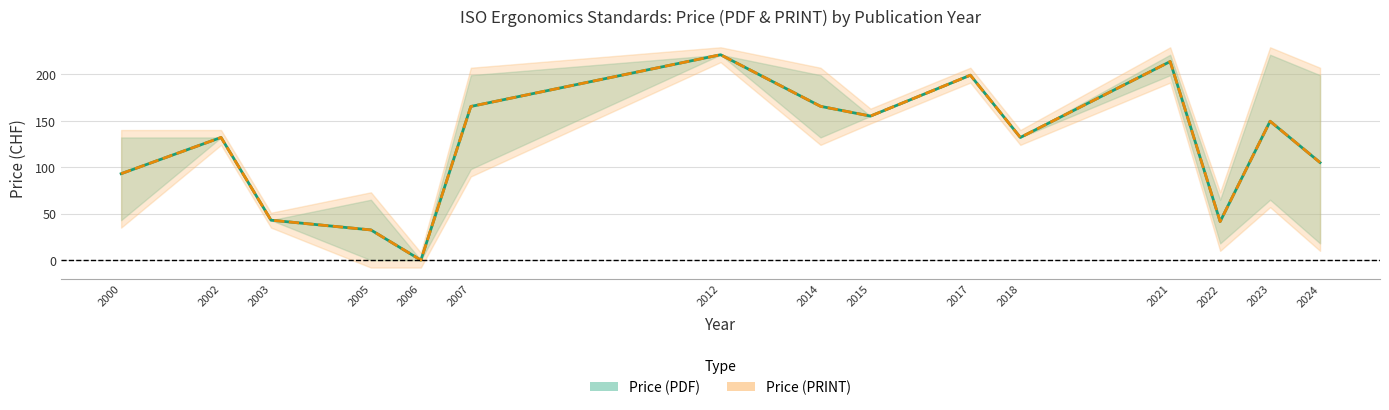

How many lines are shown in the chart?

2